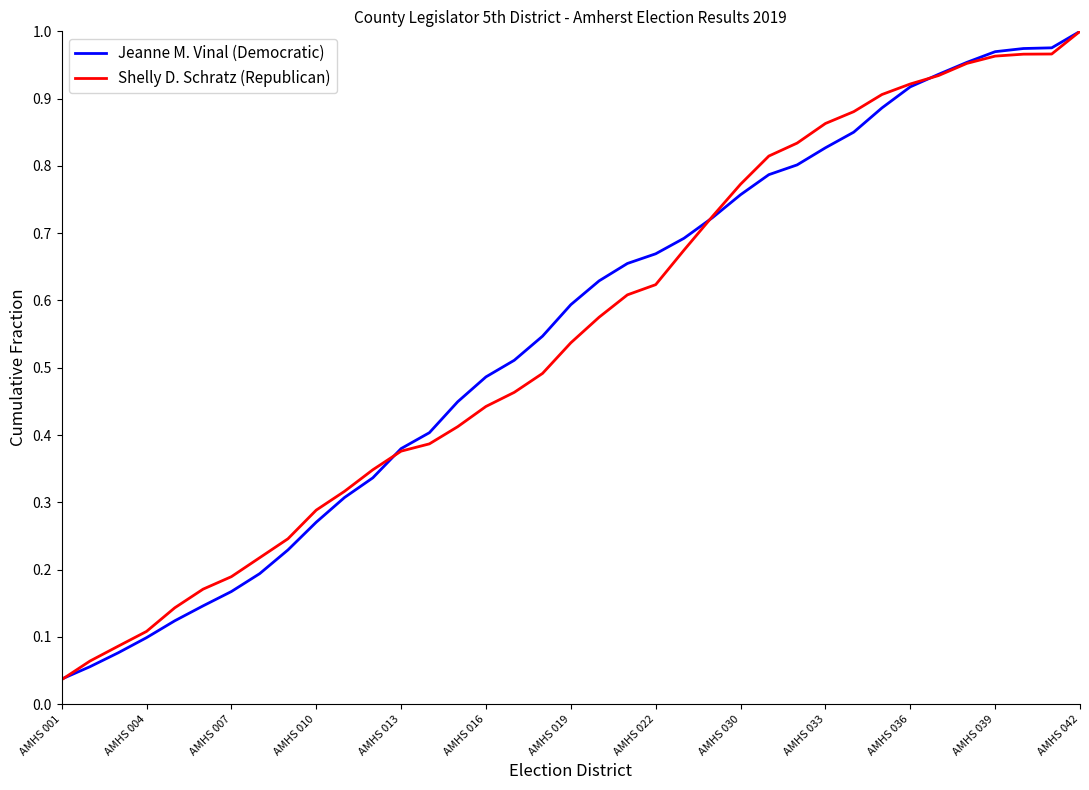

Which series ends up on top after the final intersection of Jeanne M. Vinal (Democratic) and Shelly D. Schratz (Republican)?

Jeanne M. Vinal (Democratic)